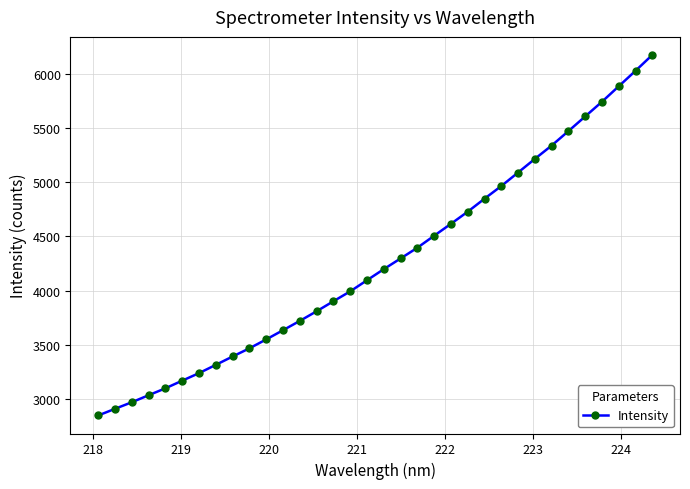

How many lines are shown in the chart?

1